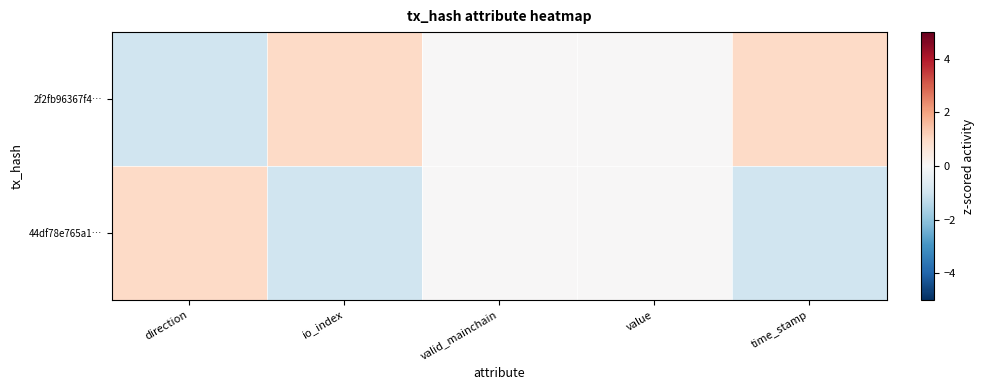

List the series in order of their overall mean, highest first.

2f2fb96367f4…, 44df78e765a1…